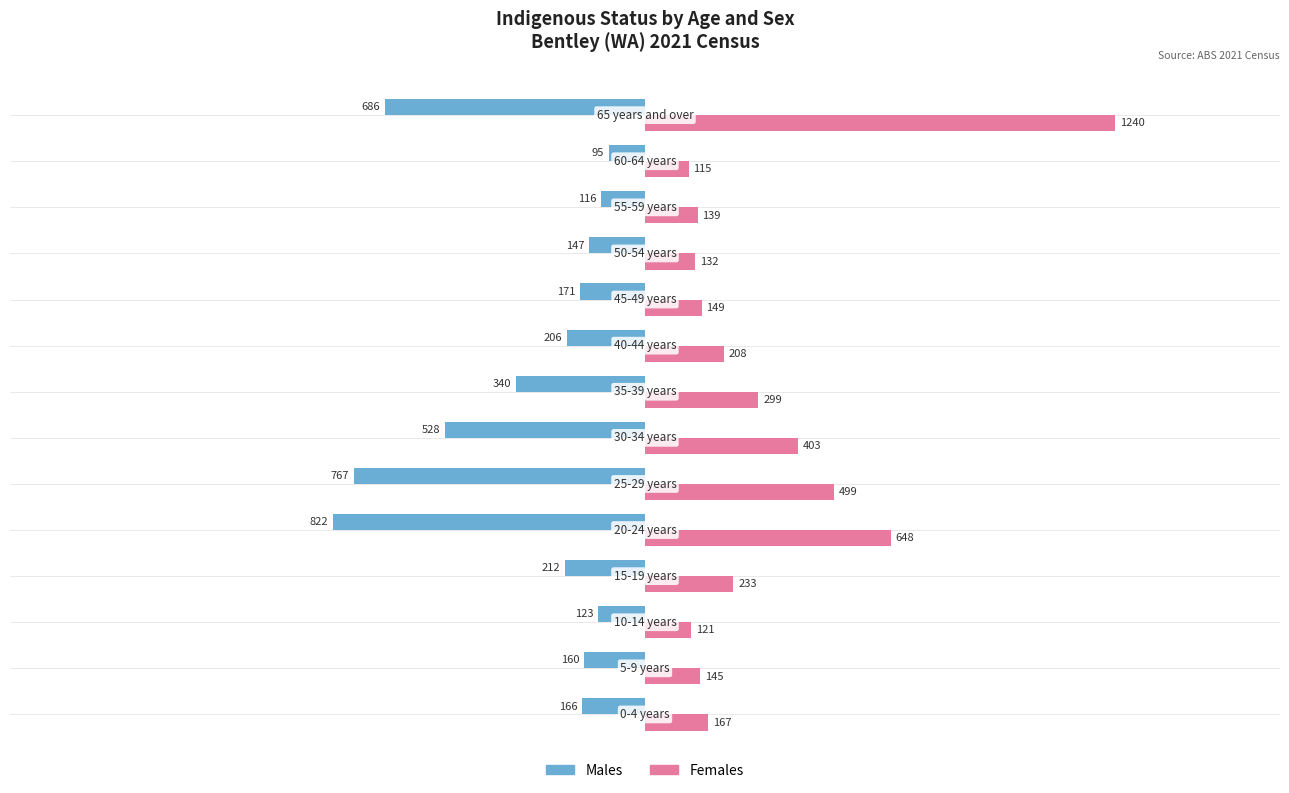

At how many categories does at least one series exceed 319?

4